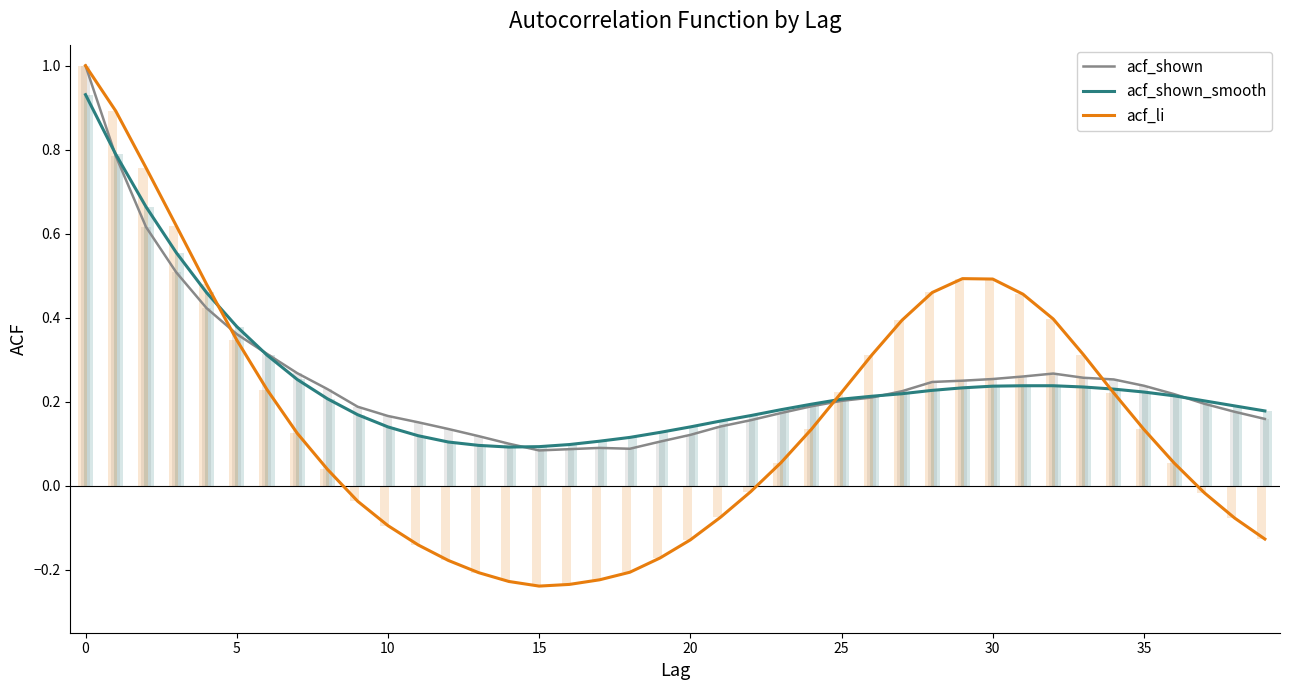

How many data points in acf_li are above 0?

23